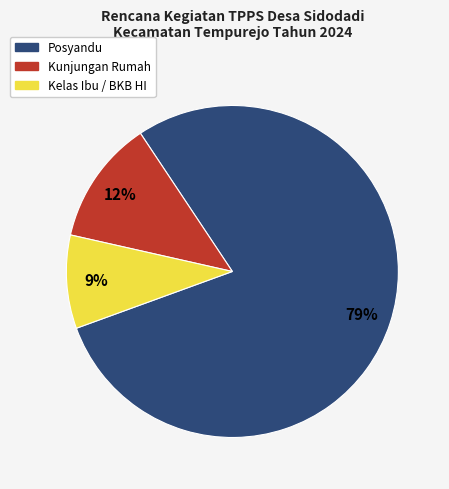

To the nearest percent, what is the difference between the Kelas Ibu / BKB HI and Kunjungan Rumah slice percentages?

3%